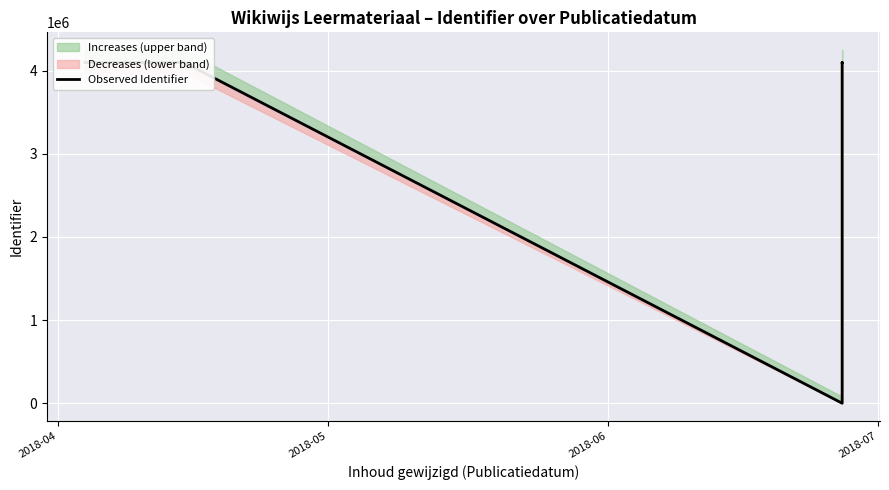

True or false: the data has more than 2 interior local peaks.

False